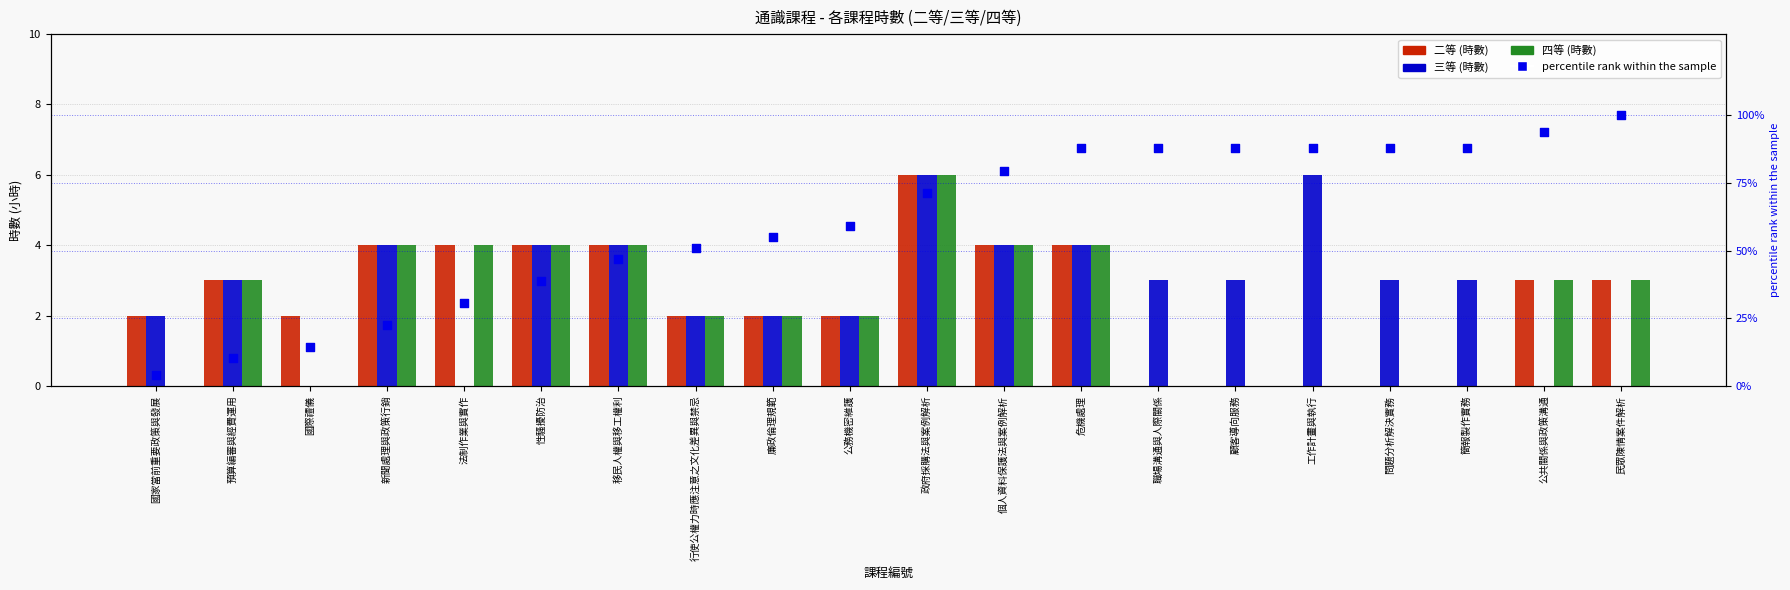

Which series contains the lowest Y value?

二等